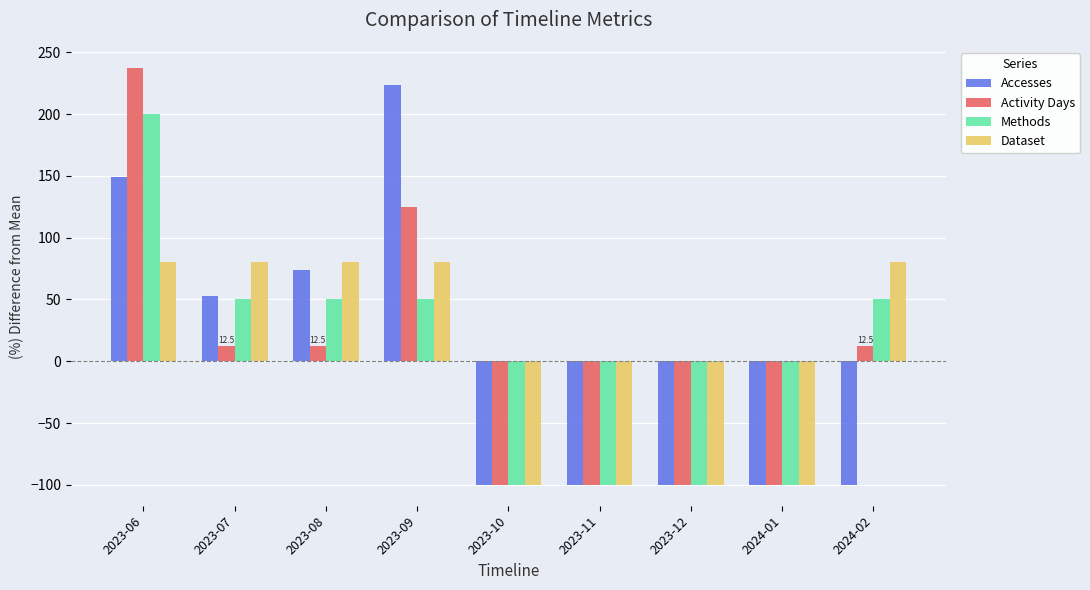

At which label does Accesses first exceed -99?

2023-06